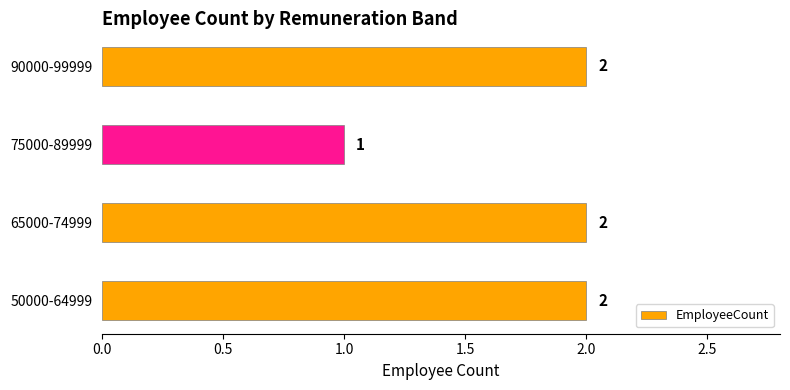

Approximately how many times larger is the value at 50000-64999 compared to 65000-74999?

1.0